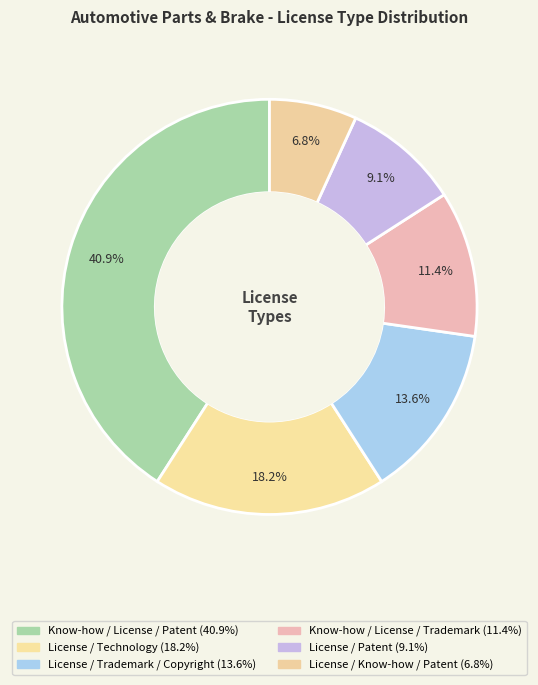

Rank the categories by value from highest to lowest.

Know-how / License / Patent, License / Technology, License / Trademark / Copyright, Know-how / License / Trademark, License / Patent, License / Know-how / Patent